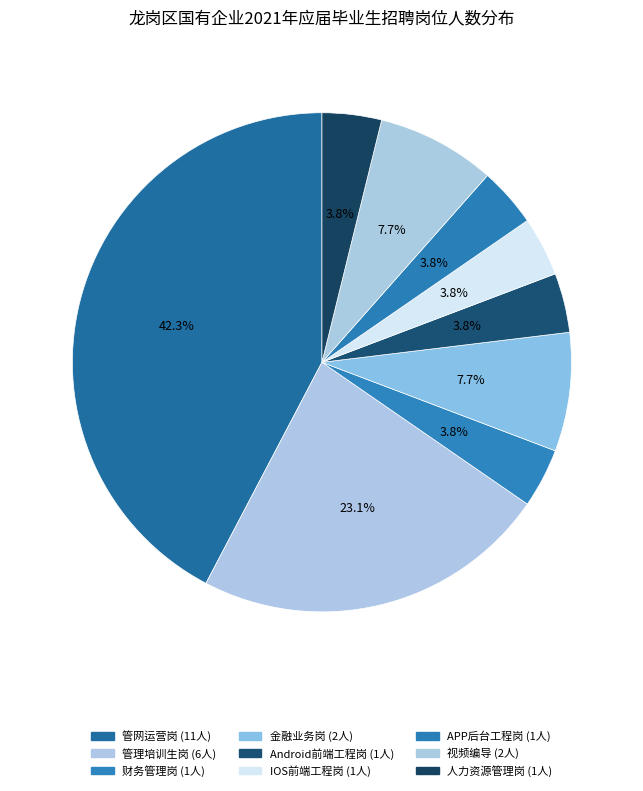

Count the number of slices in the pie.

9